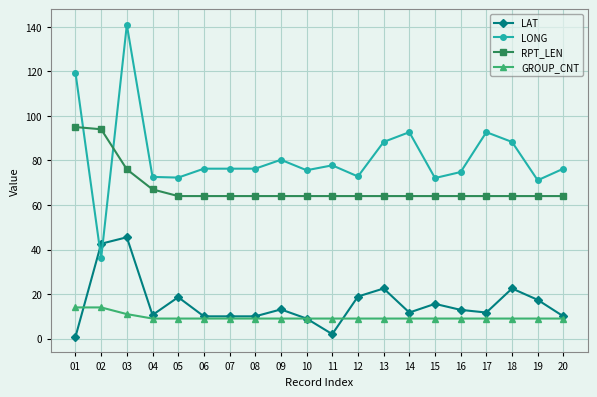

Rank the series by their maximum value, from lowest to highest.

GROUP_CNT, LAT, RPT_LEN, LONG